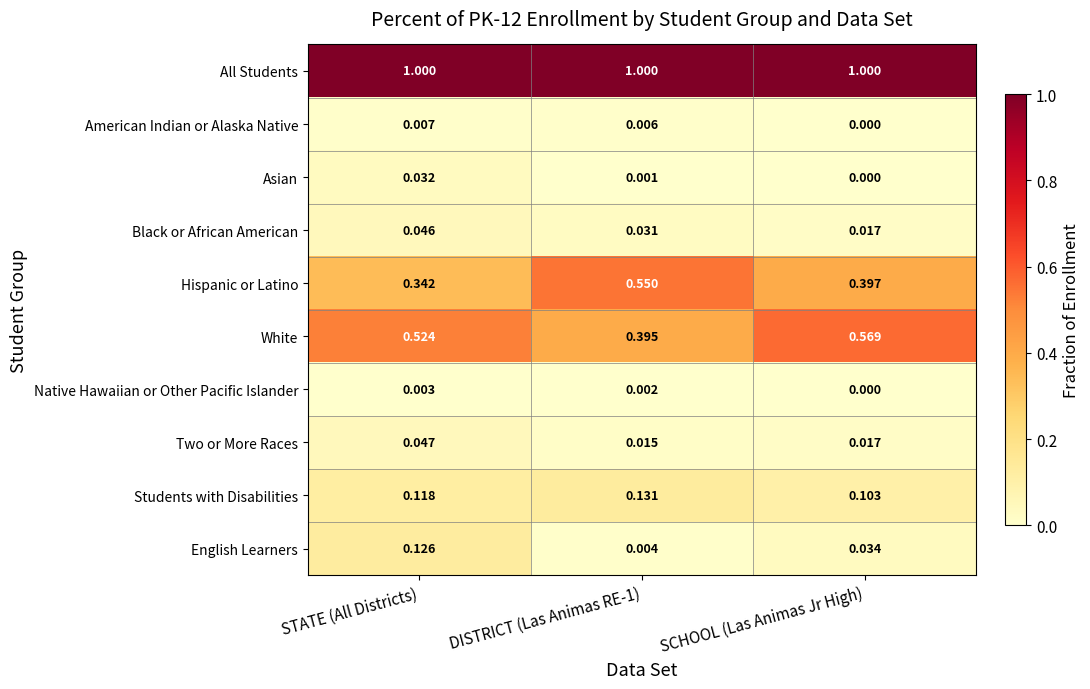

Which series has the largest total across all categories?

All Students